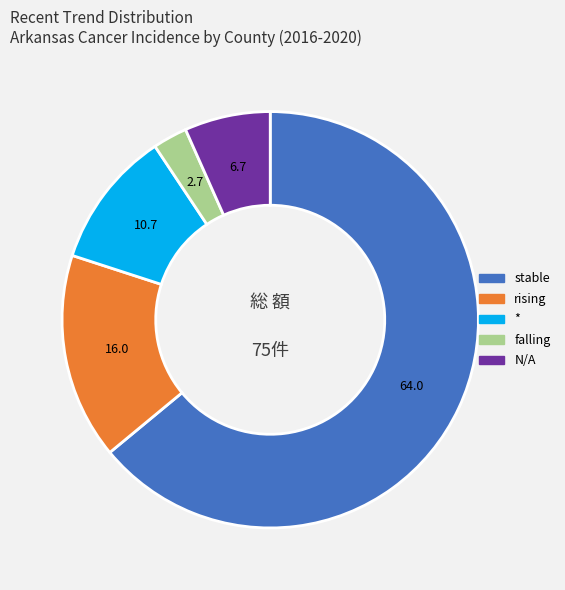

Does any single category account for the majority?

Yes